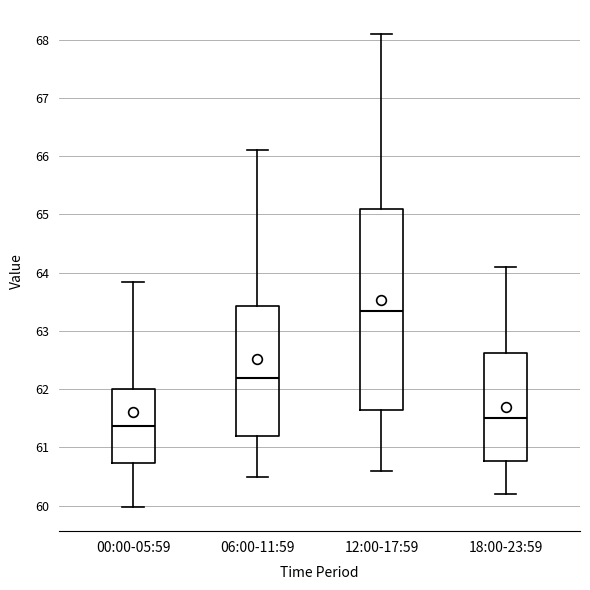

Which box has the lowest median line?

00:00-05:59